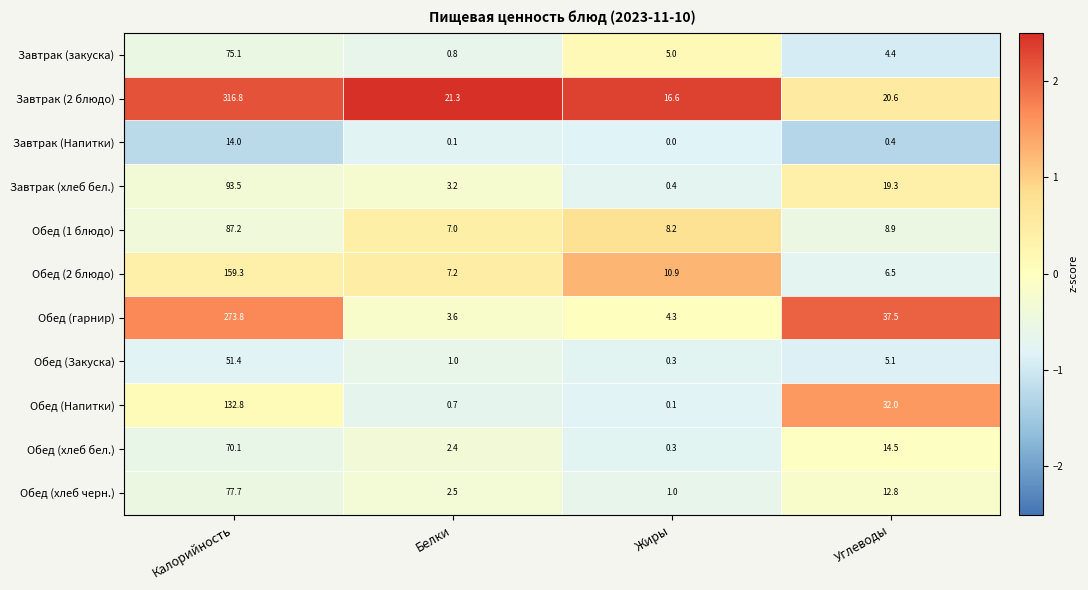

What is the approximate value of Обед (хлеб черн.) at Жиры?

1.0